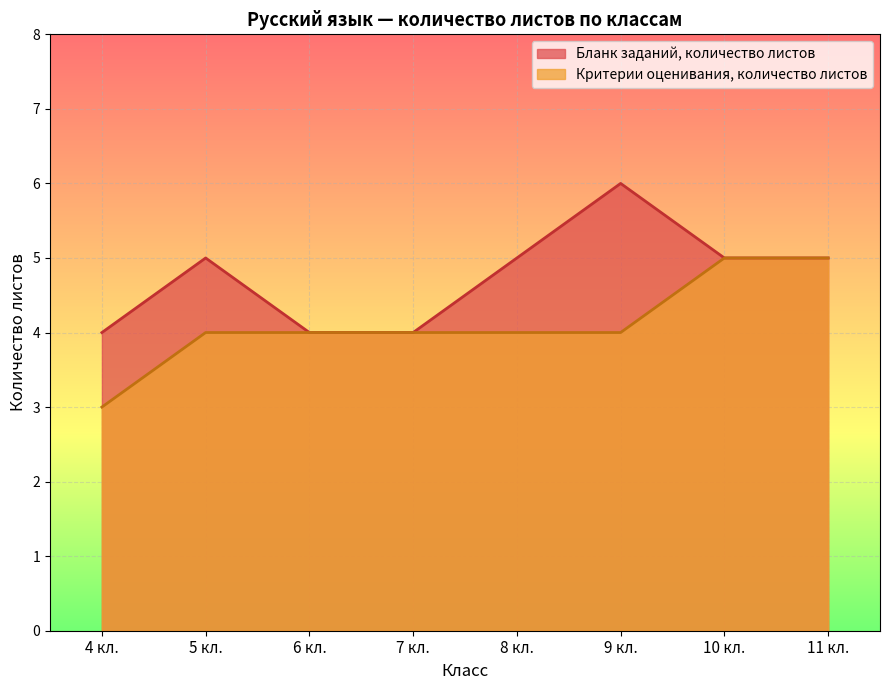

What is the spread (max minus min) of values at 9 кл.?

2